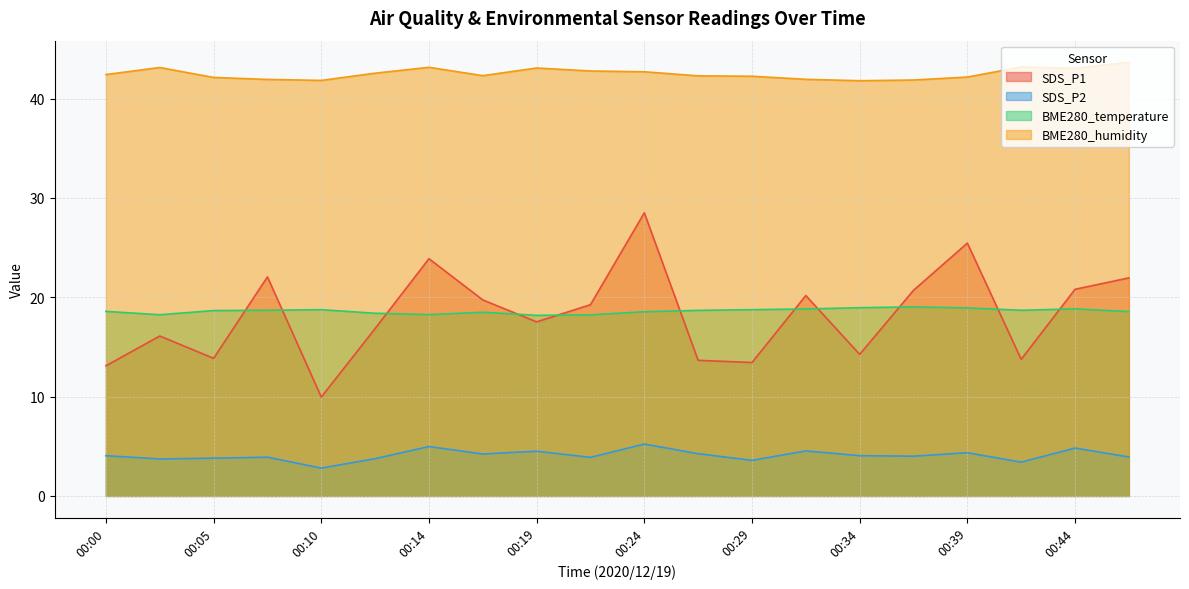

What is the sum of all SDS_P2 values?

81.7